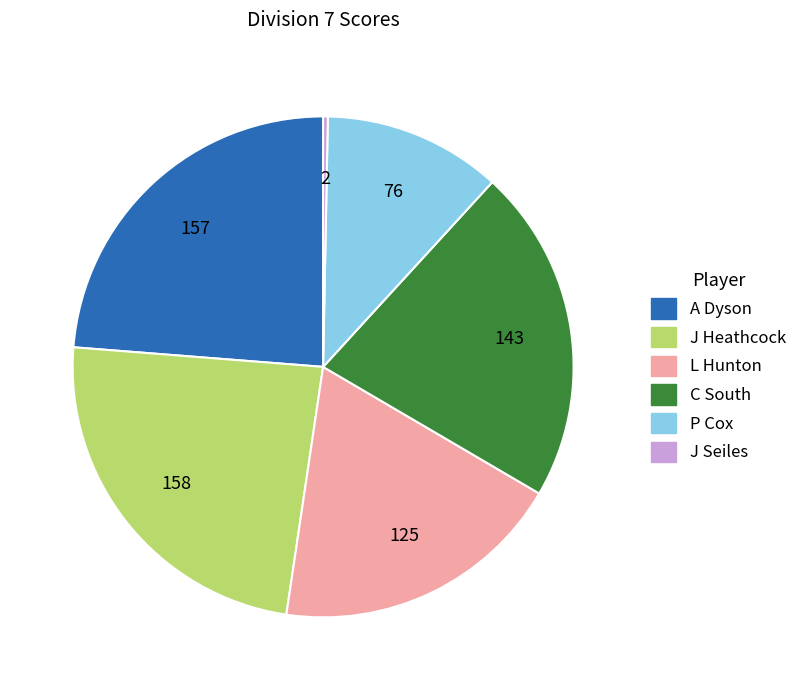

Count the number of slices in the pie.

6